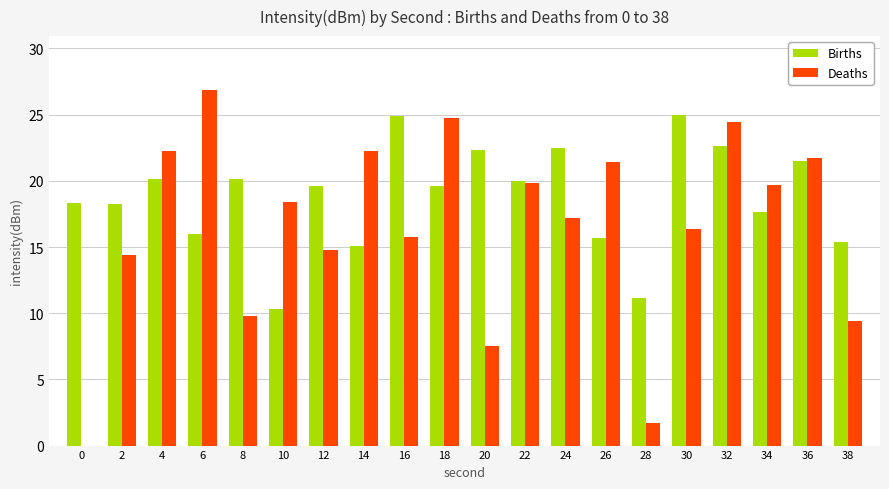

What is the approximate value of Deaths at 18?

24.7